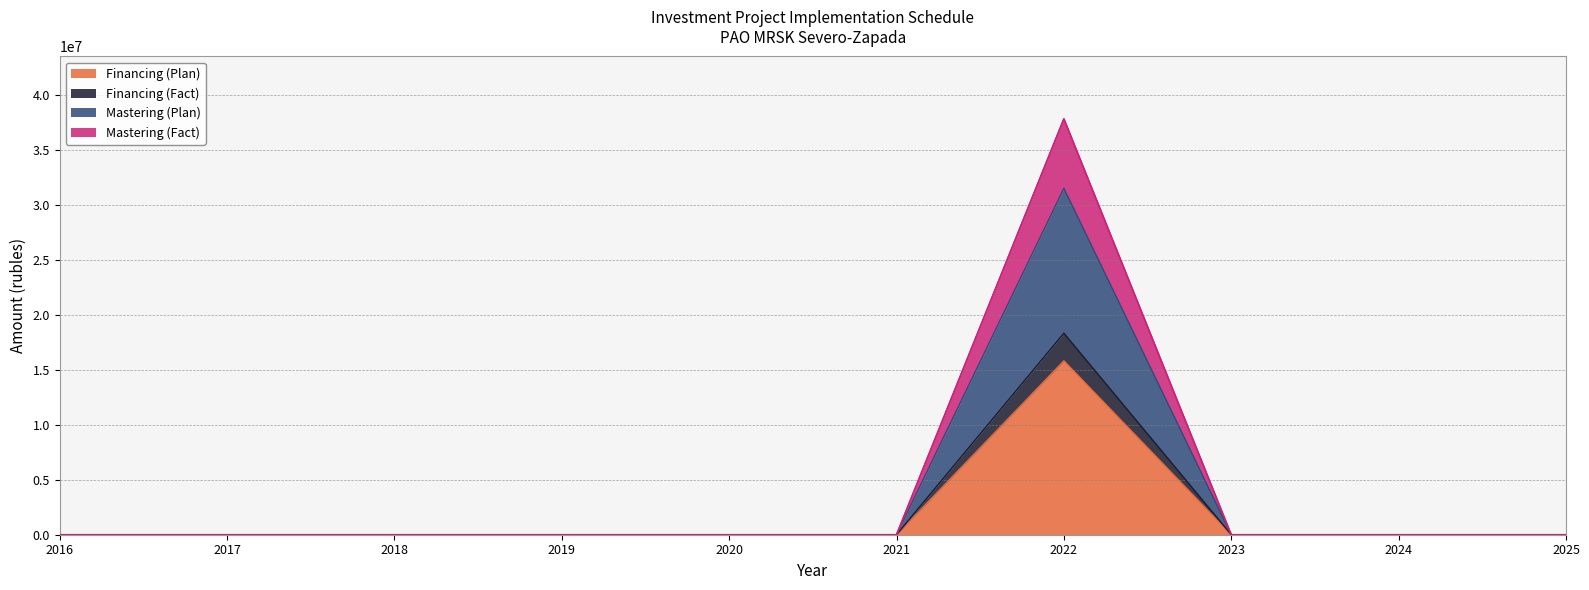

Does the chart display data point markers on the line(s)?

No